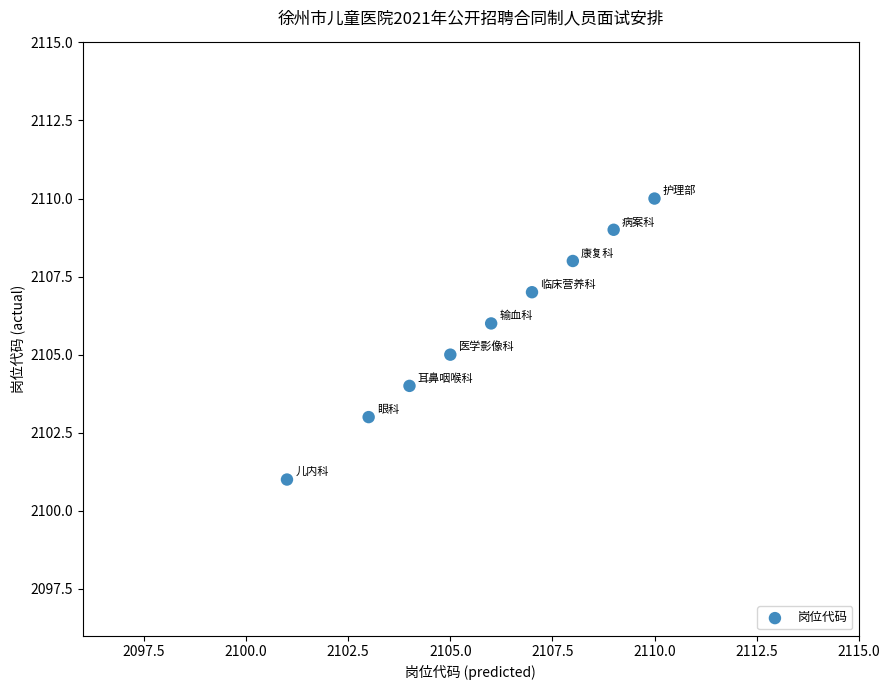

What is the average X value?

2106